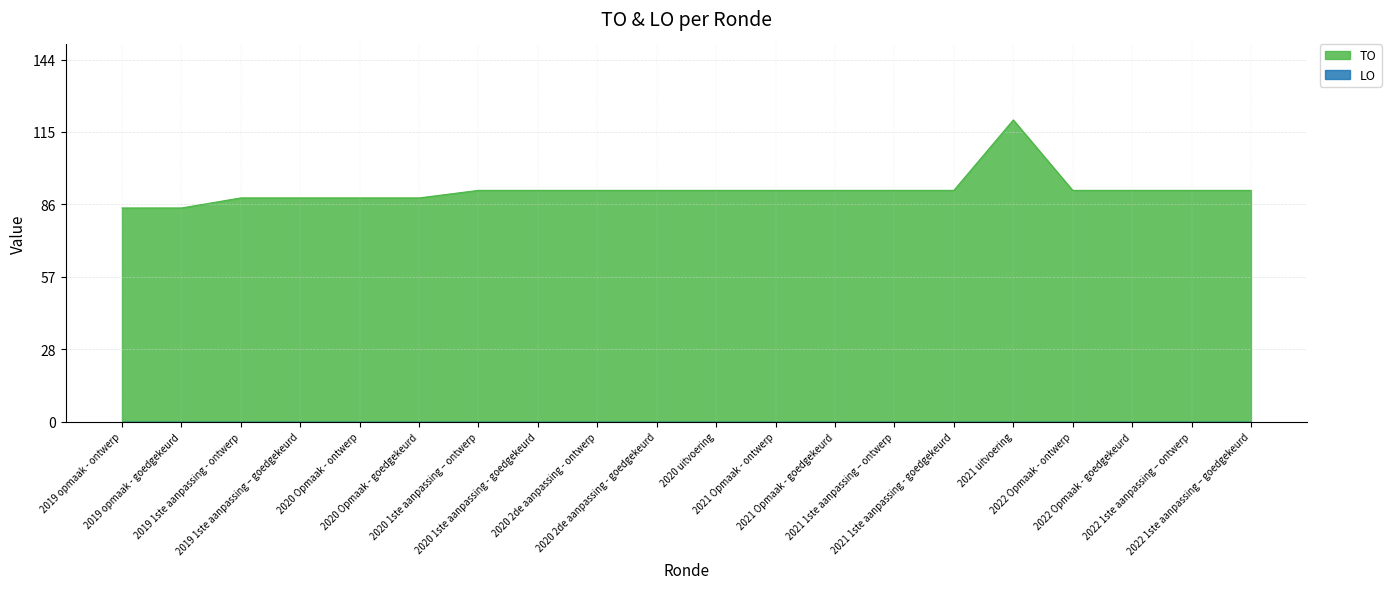

What is the change in value from 2019 1ste aanpassing – goedgekeurd to 2022 1ste aanpassing – ontwerp?

+3